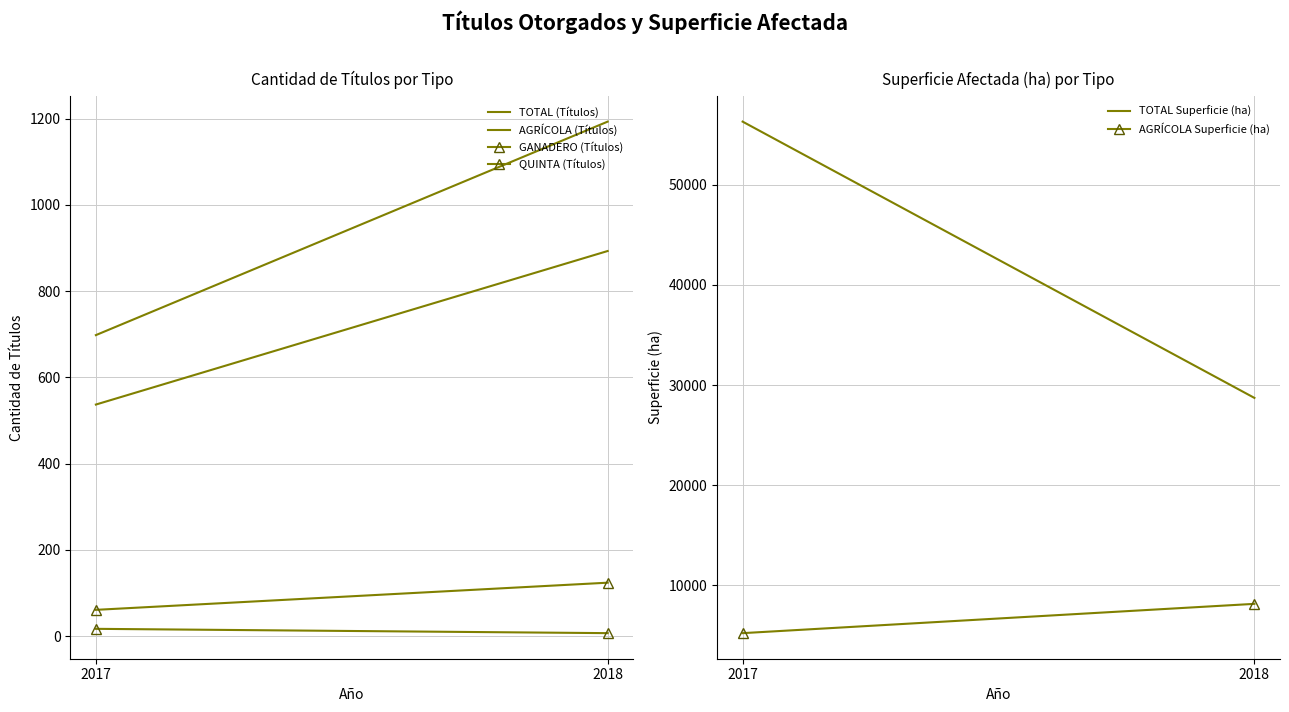

What are all the series names shown in the legend?

TOTAL (Títulos), AGRÍCOLA (Títulos), GANADERO (Títulos), QUINTA (Títulos), TOTAL Superficie (ha), AGRÍCOLA Superficie (ha)